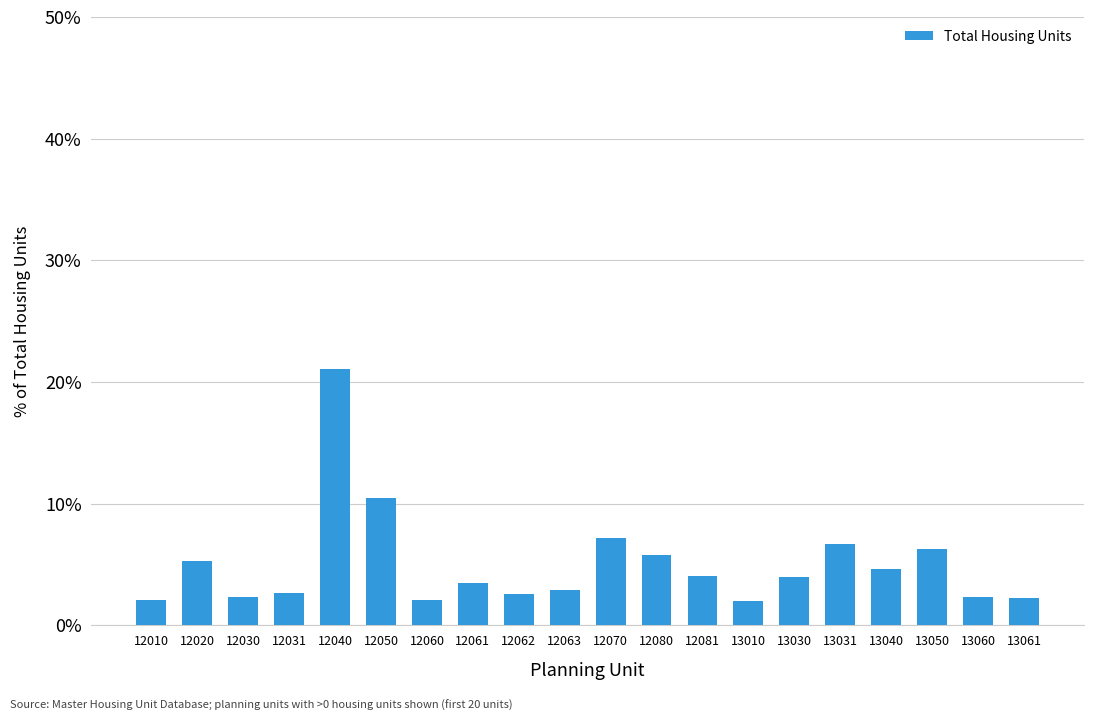

What is the ratio of the value at 12040 to the value at 13031?

3.1